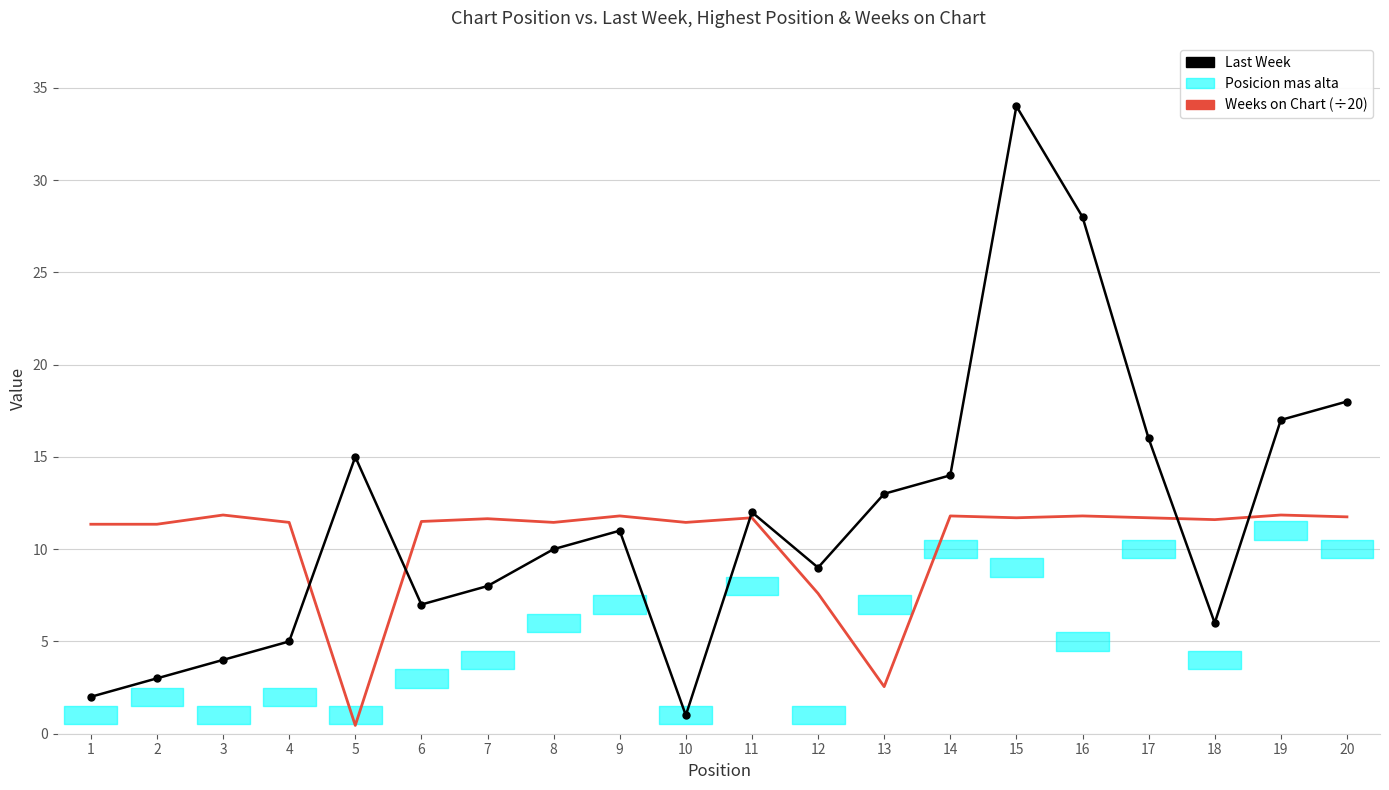

At which label is Weeks on Chart (÷20) closest to 6?

12